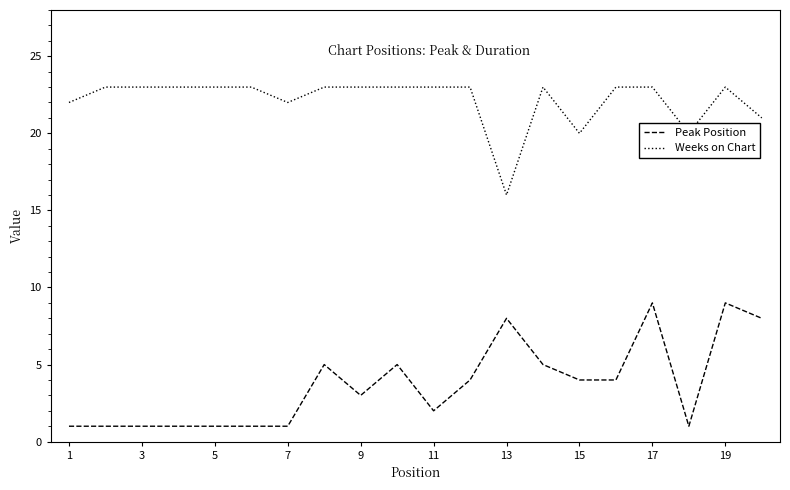

Rank the series by their average value, from highest to lowest.

Weeks on Chart, Peak Position